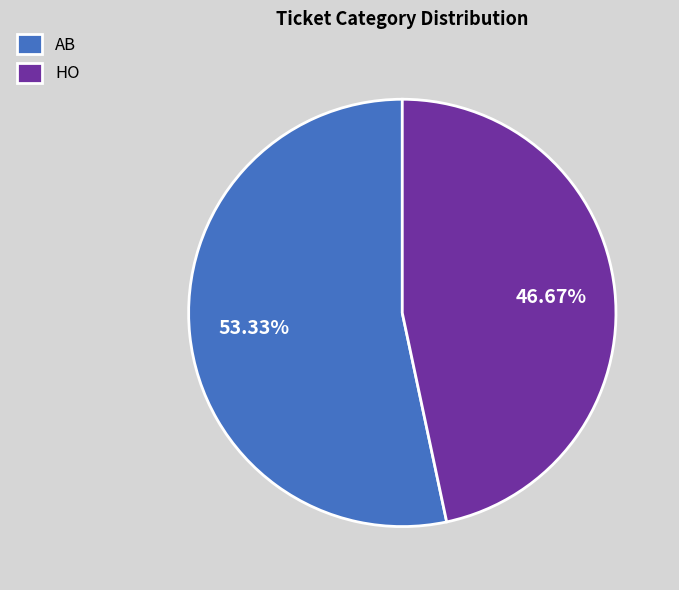

Rank the categories by value from highest to lowest.

AB, HO